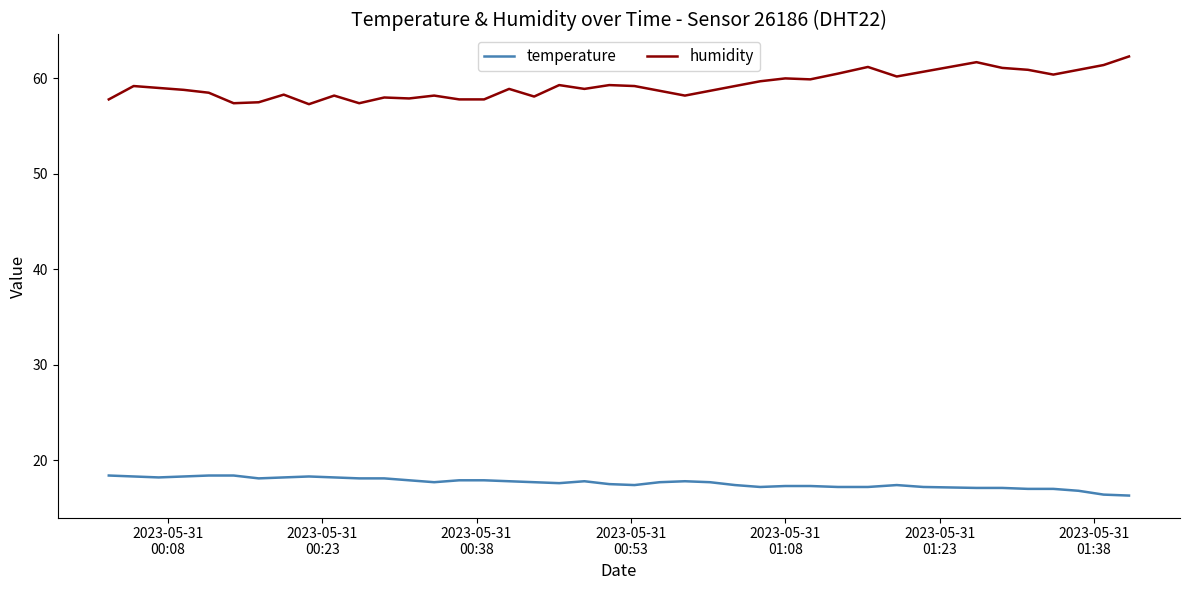

Which series has the largest total across all categories?

humidity